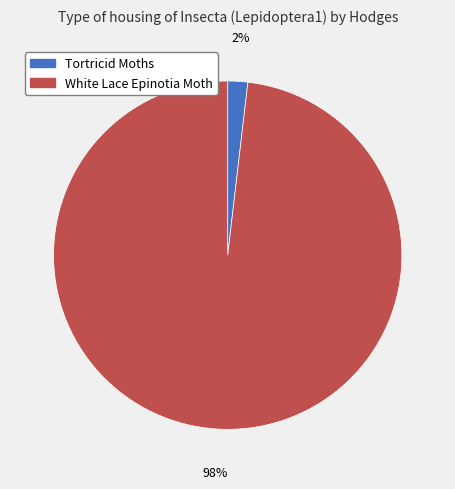

How many slices are in this pie chart?

2